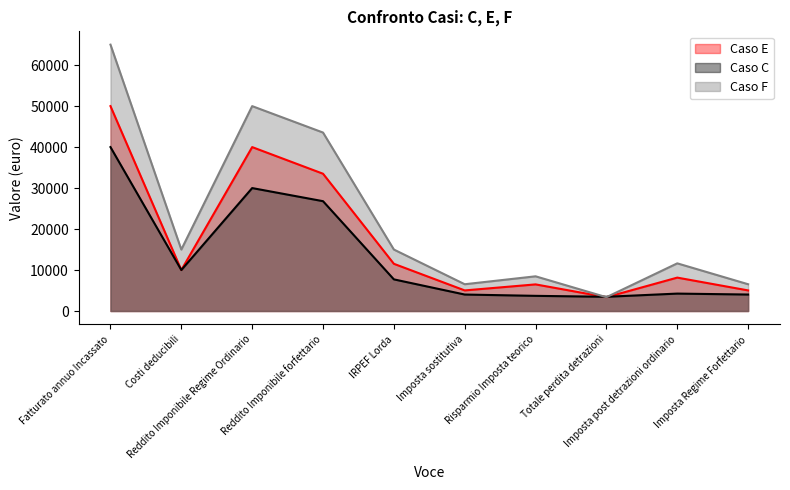

True or false: Caso E has more than 1 points higher than both neighbors.

True